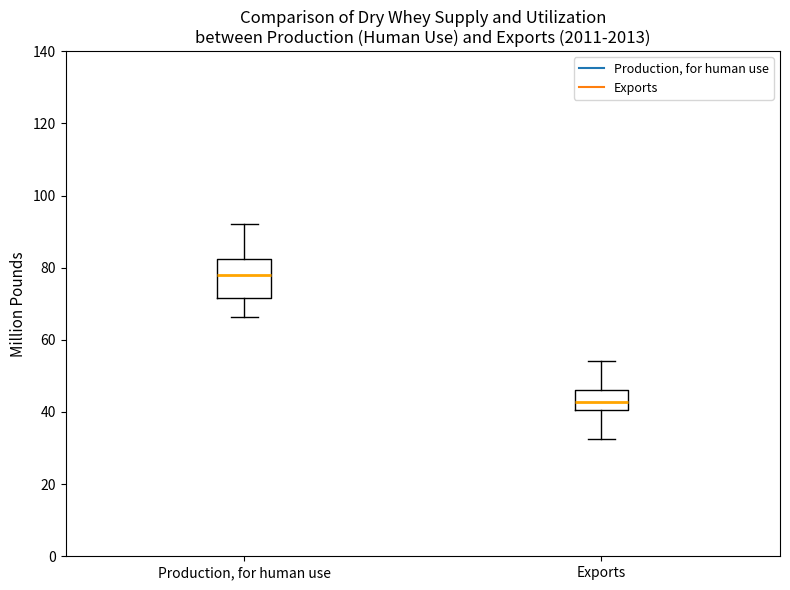

Reading left to right, transcribe this box plot: for each box, give where its median line is, the range the box spans, and where its two whiskers end, as read against the y-axis. The values are not printed on the chart, so give them approximately, as read against the axis.

Production, for human use: median 78, box 72 to 82, whiskers 66 to 92
Exports: median 42, box 40 to 46, whiskers 32 to 54